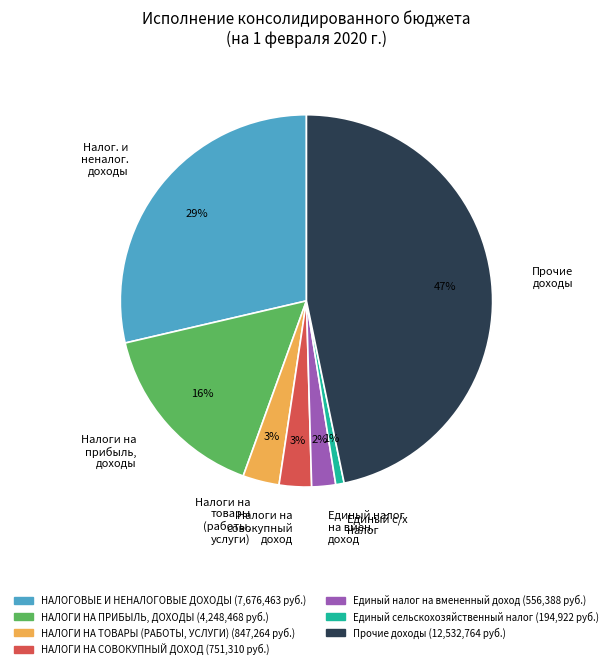

The Налоги на прибыль, доходы slice represents 16% of the pie. True or false?

True